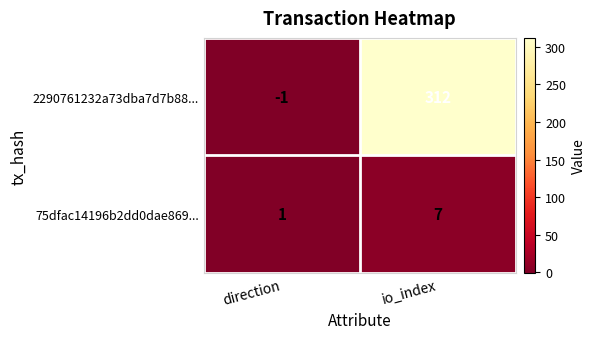

True or false: 75dfac14196b2dd0dae869... has a value of 7 at io_index.

True